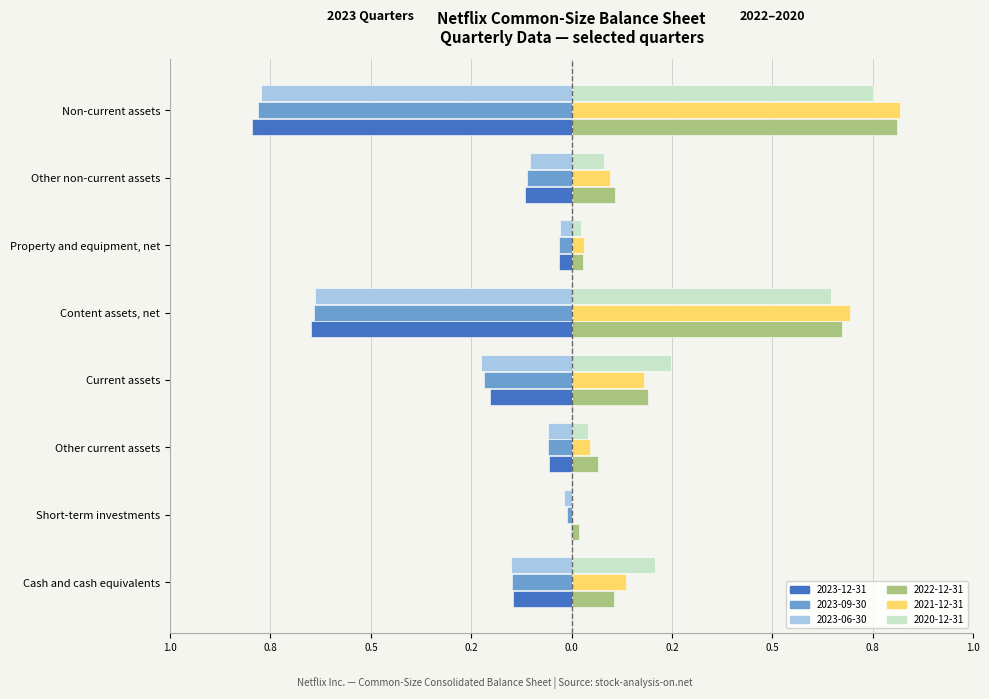

What is the difference between the maximum and minimum values in the 2022-12-31 series?

0.8